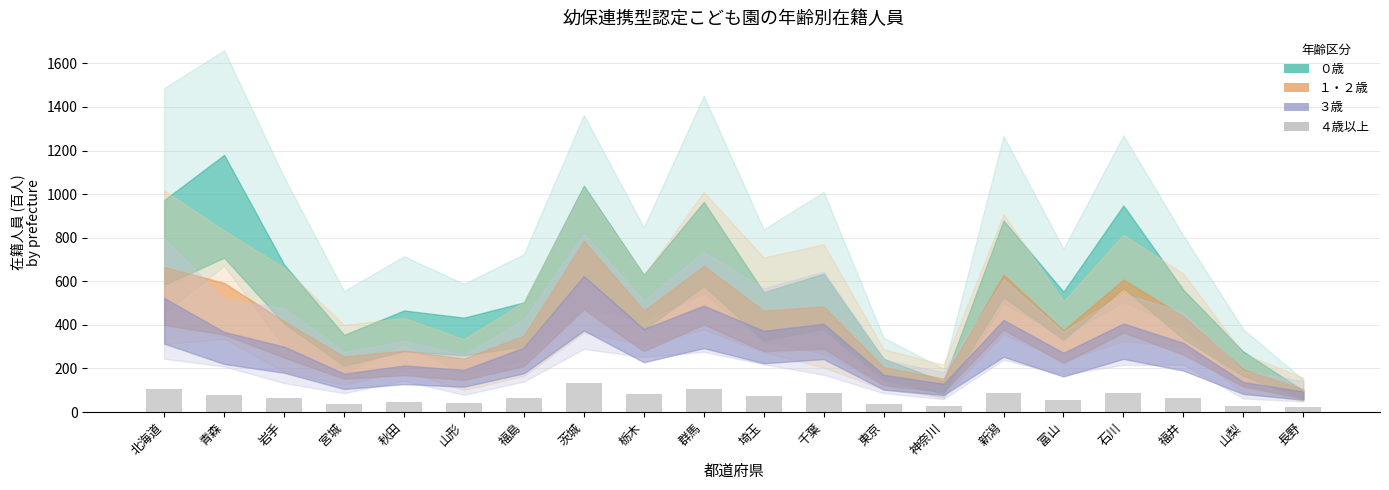

What is the smallest value displayed?

21.3